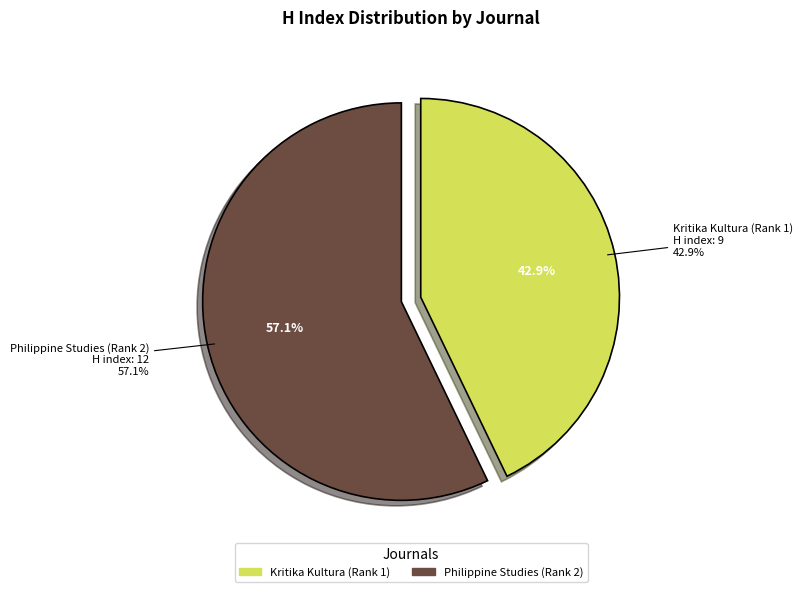

What is the change in value from Kritika Kultura (Rank 1) to Philippine Studies (Rank 2)?

+3